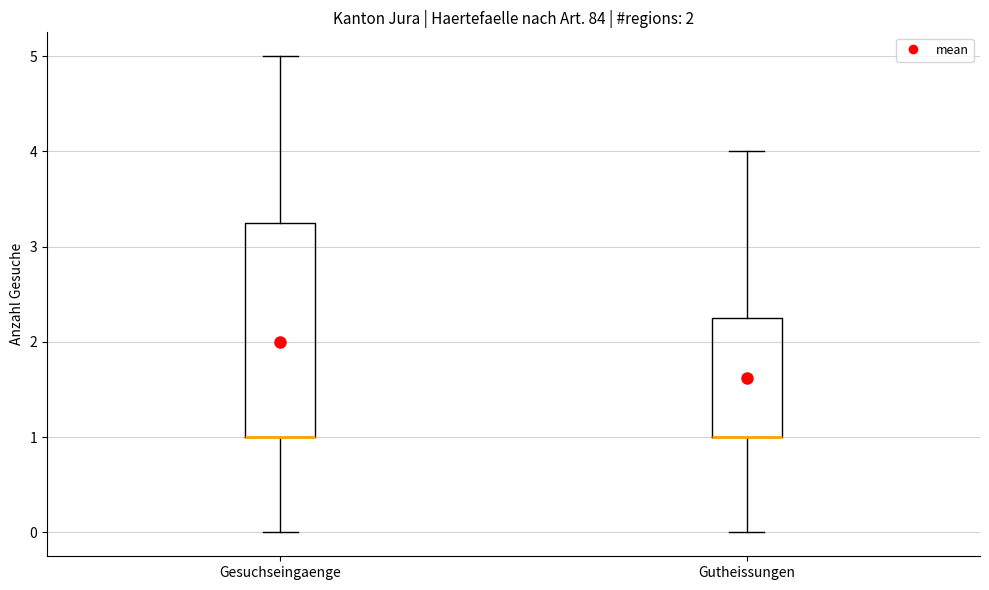

Comparing the boxes themselves (not the whiskers), which one is the tallest?

Gesuchseingaenge